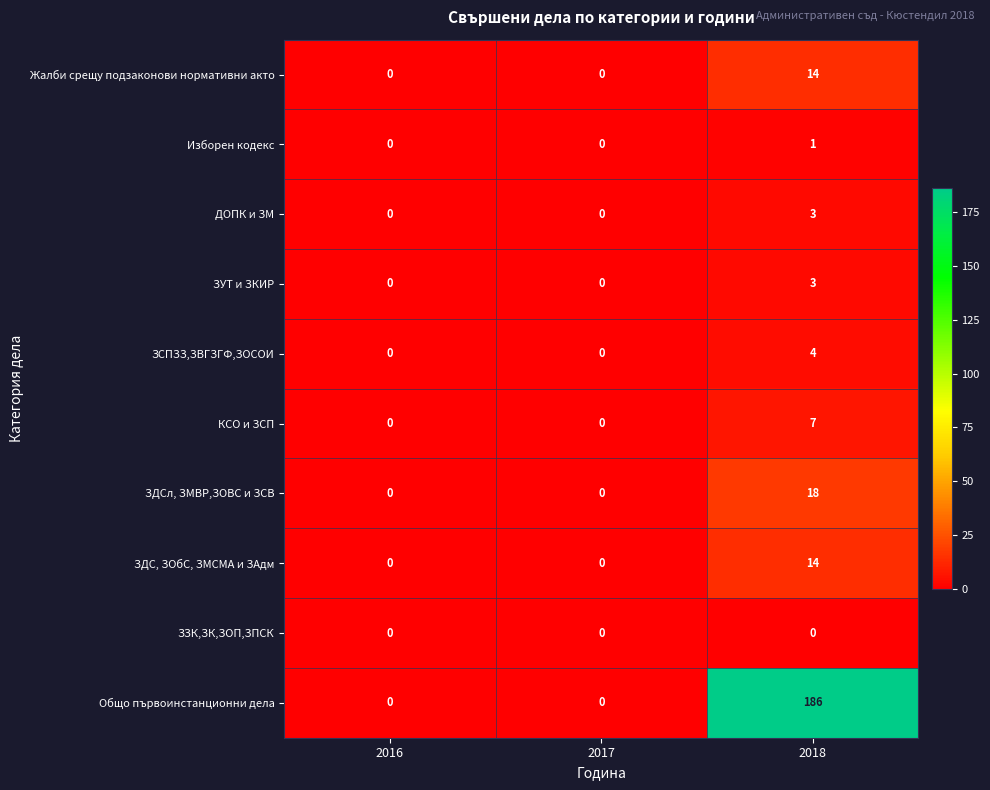

Reading right to left, list all the values displayed in this chart.

Жалби срещу подзаконови нормативни акто: 14	0	0
Изборен кодекс: 1	0	0
ДОПК и ЗМ: 3	0	0
ЗУТ и ЗКИР: 3	0	0
ЗСПЗЗ,ЗВГЗГФ,ЗОСОИ: 4	0	0
КСО и ЗСП: 7	0	0
ЗДСл, ЗМВР,ЗОВС и ЗСВ: 18	0	0
ЗДС, ЗОбС, ЗМСМА и ЗАдм: 14	0	0
ЗЗК,ЗК,ЗОП,ЗПСК: 0	0	0
Общо първоинстанционни дела: 186	0	0